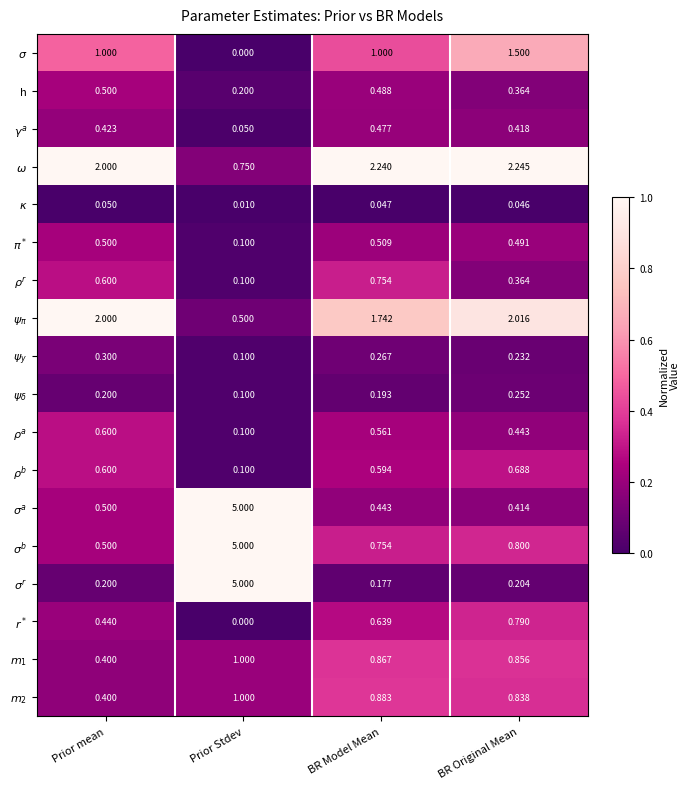

At which category is the sum across all series the highest?

Prior Stdev